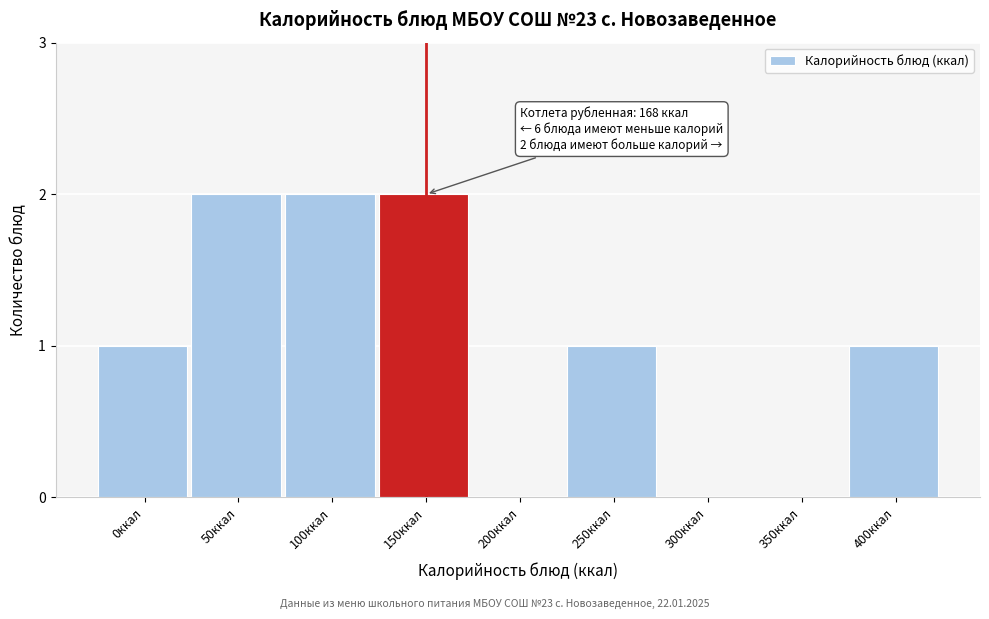

Reading left to right, extract all data points from this chart.

0ккал=1	50ккал=2	100ккал=2	150ккал=2	200ккал=0	250ккал=1	300ккал=0	350ккал=0	400ккал=1